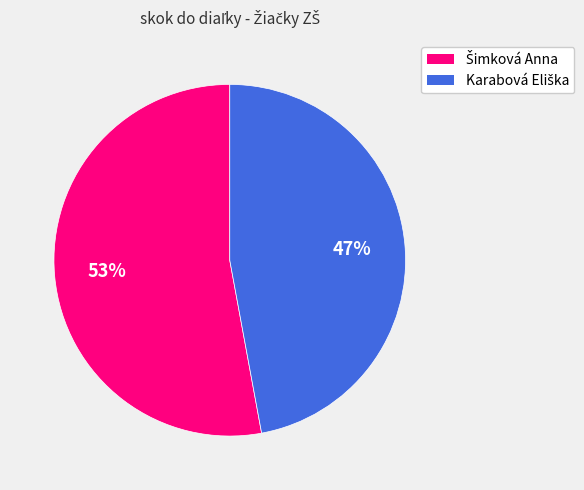

Count the number of slices in the pie.

2